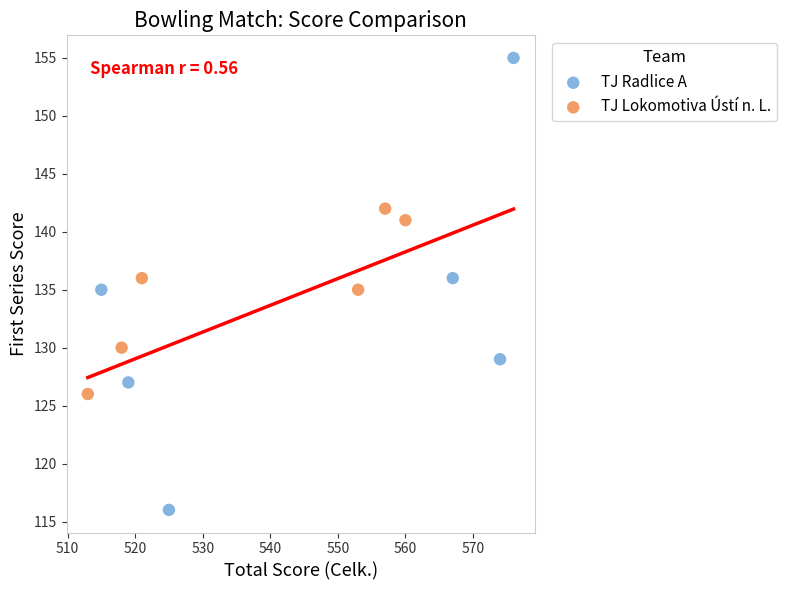

Which series contains the lowest Y value?

TJ Radlice A